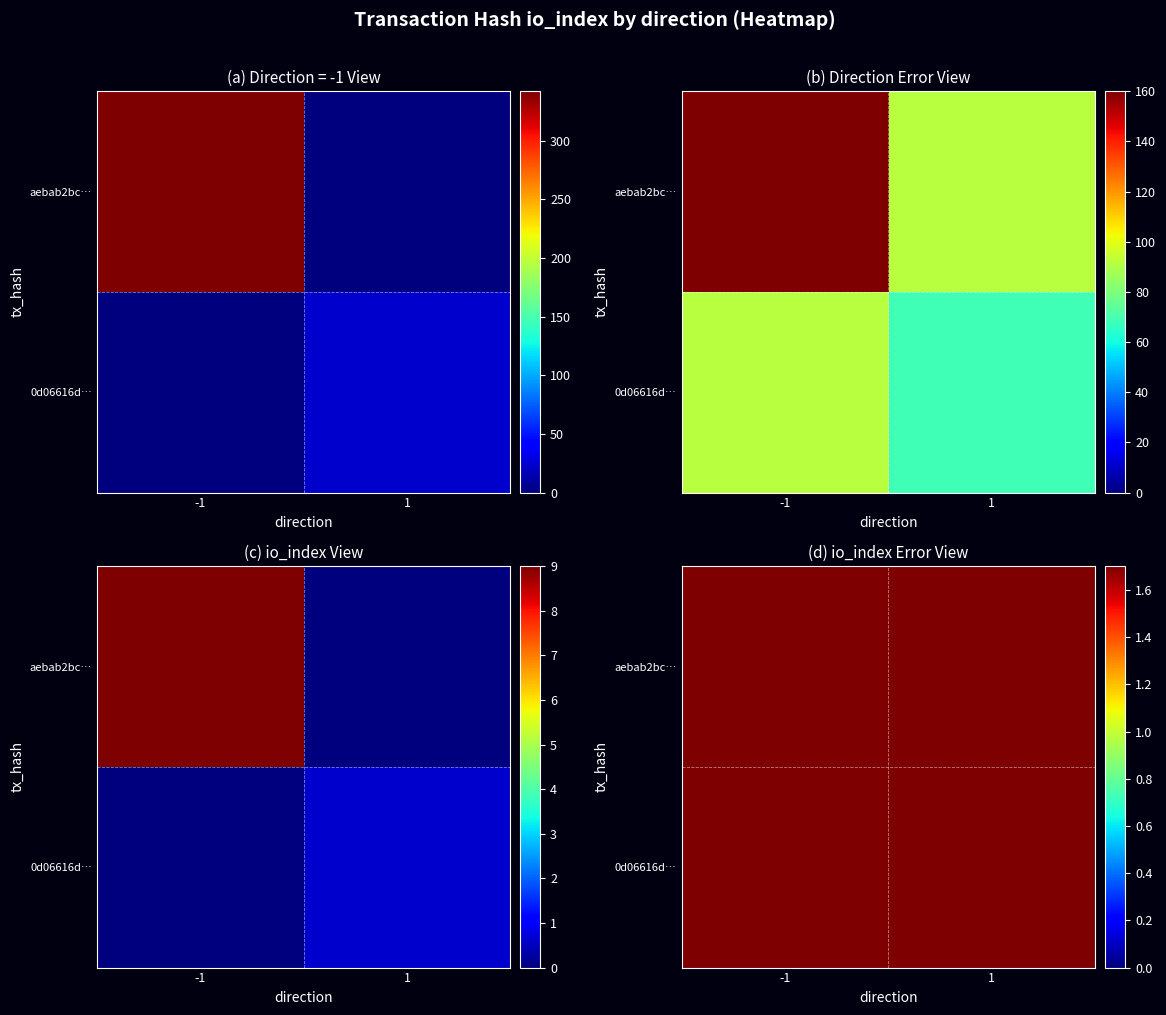

Between -1 and 1, which series saw the biggest shift?

aebab2bc…